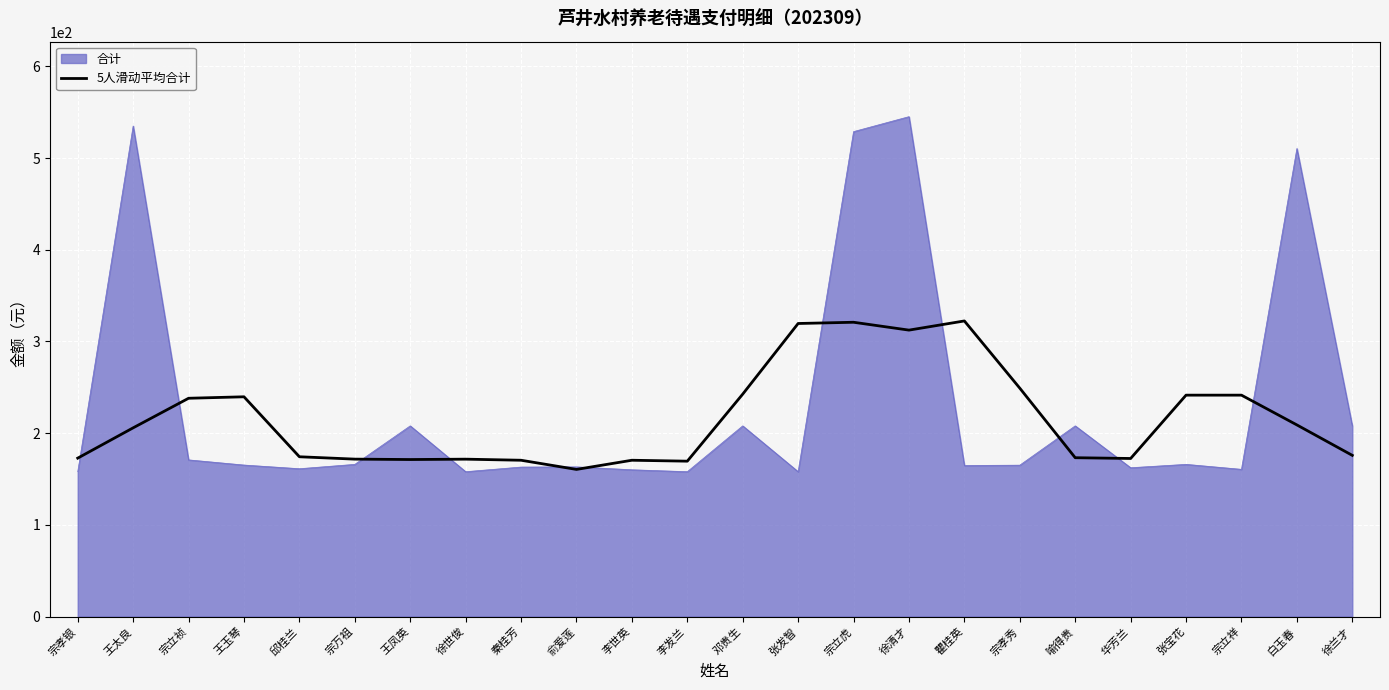

Between 张发智 and 徐清才, which series saw the biggest shift?

合计